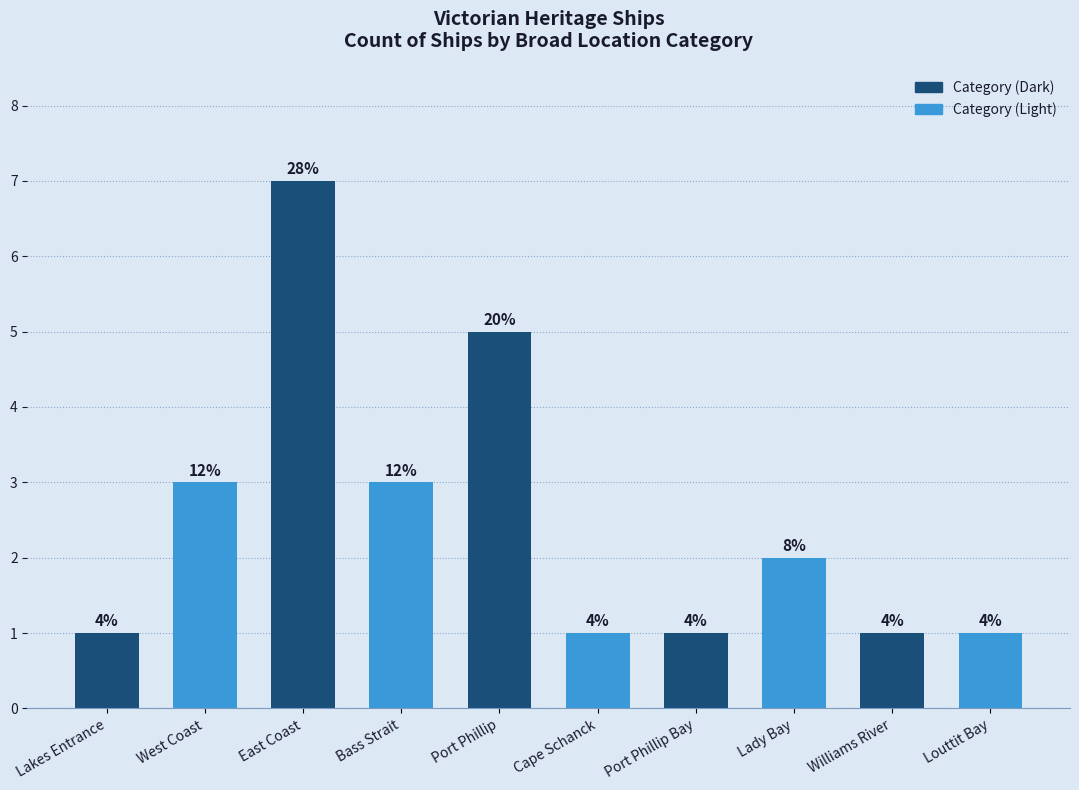

Count the values in the range 1 to 3.

8